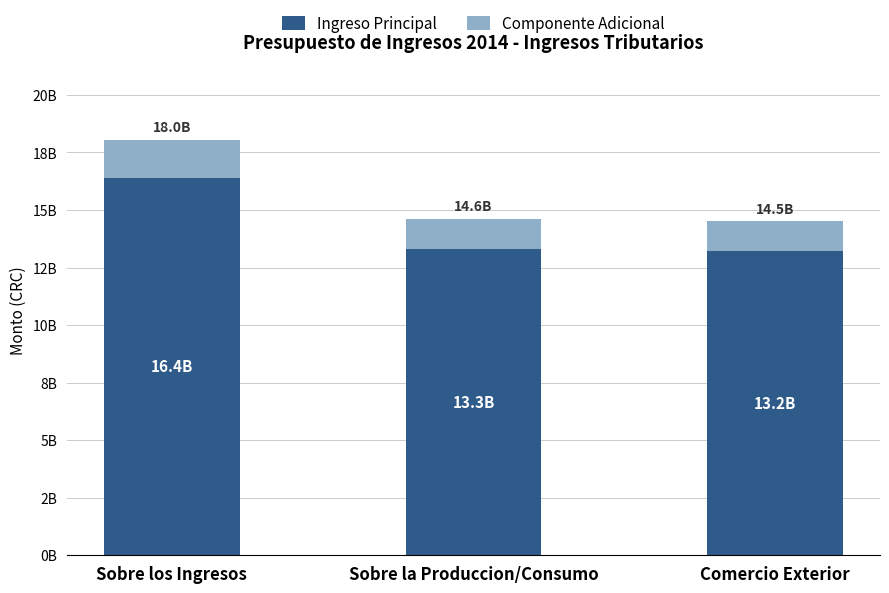

Is it true that Componente Adicional equals 264496501.4 at Sobre la Produccion/Consumo?

False